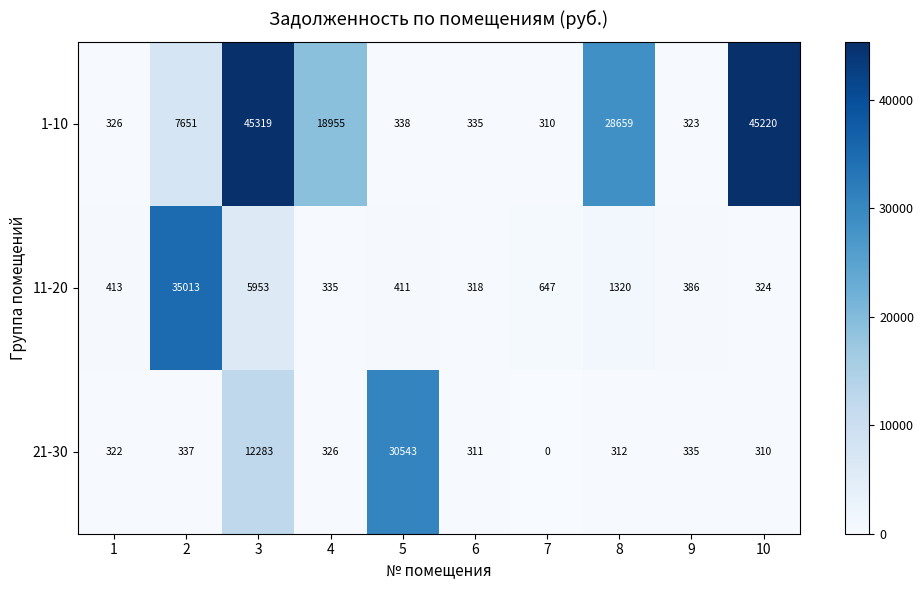

What is the total value across all series at 3?

63555